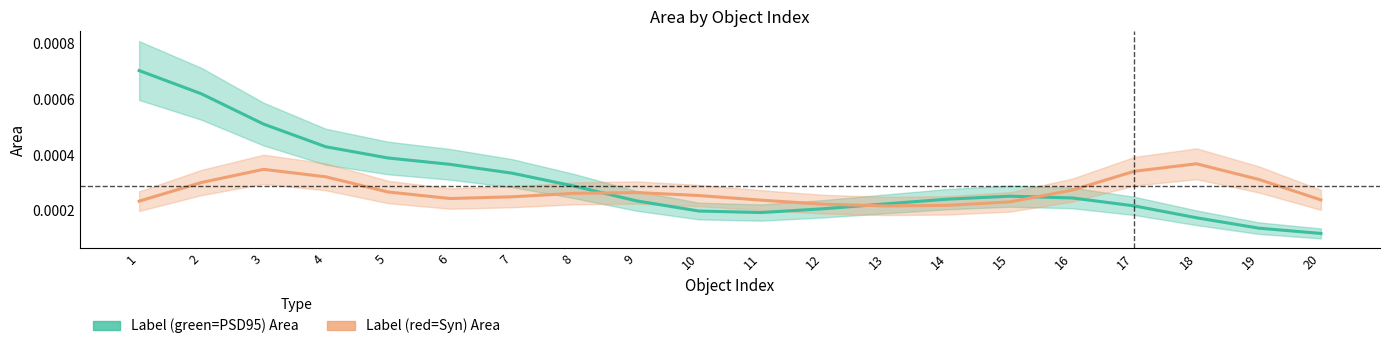

At which category is the sum across all series the highest?

1